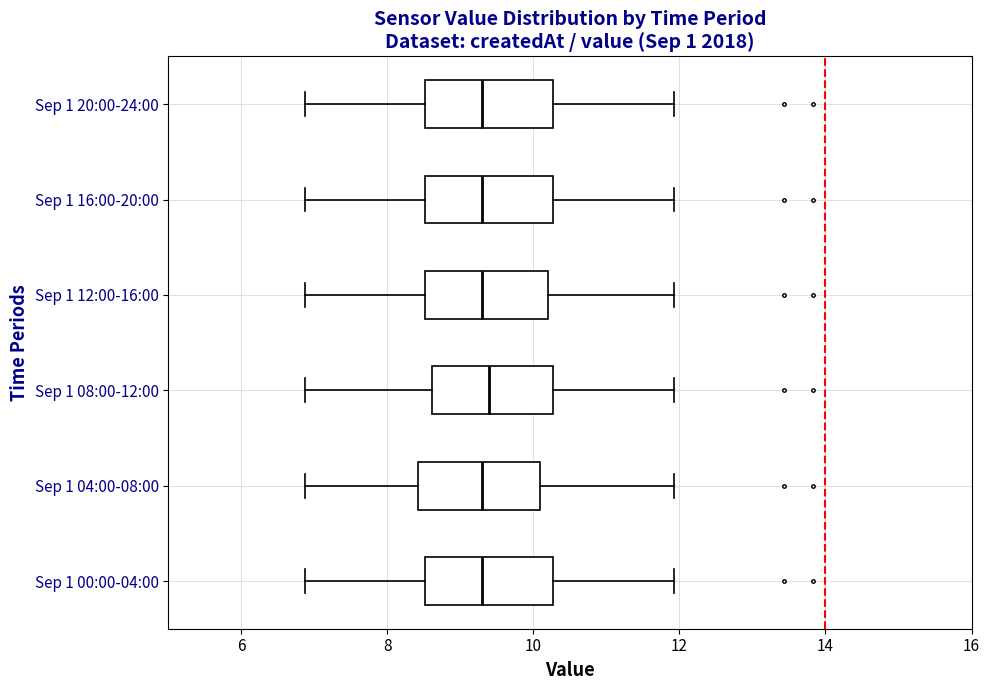

Where is the right edge of the box for Sep 1 12:00-16:00 on the x-axis? The values are not printed on the chart, so give them approximately, as read against the axis.

10.2